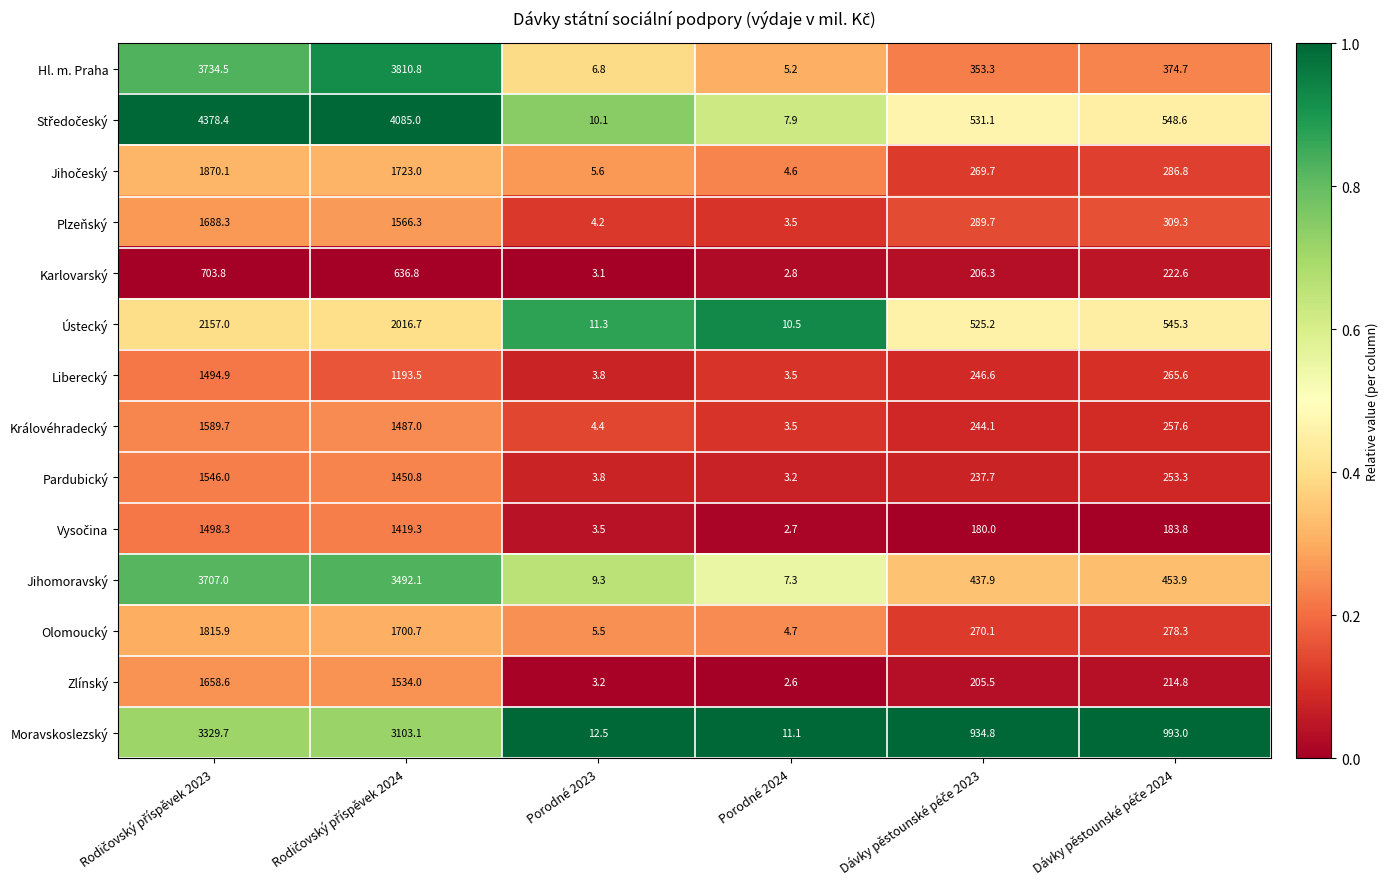

What is the maximum value shown in the chart?

4378.4